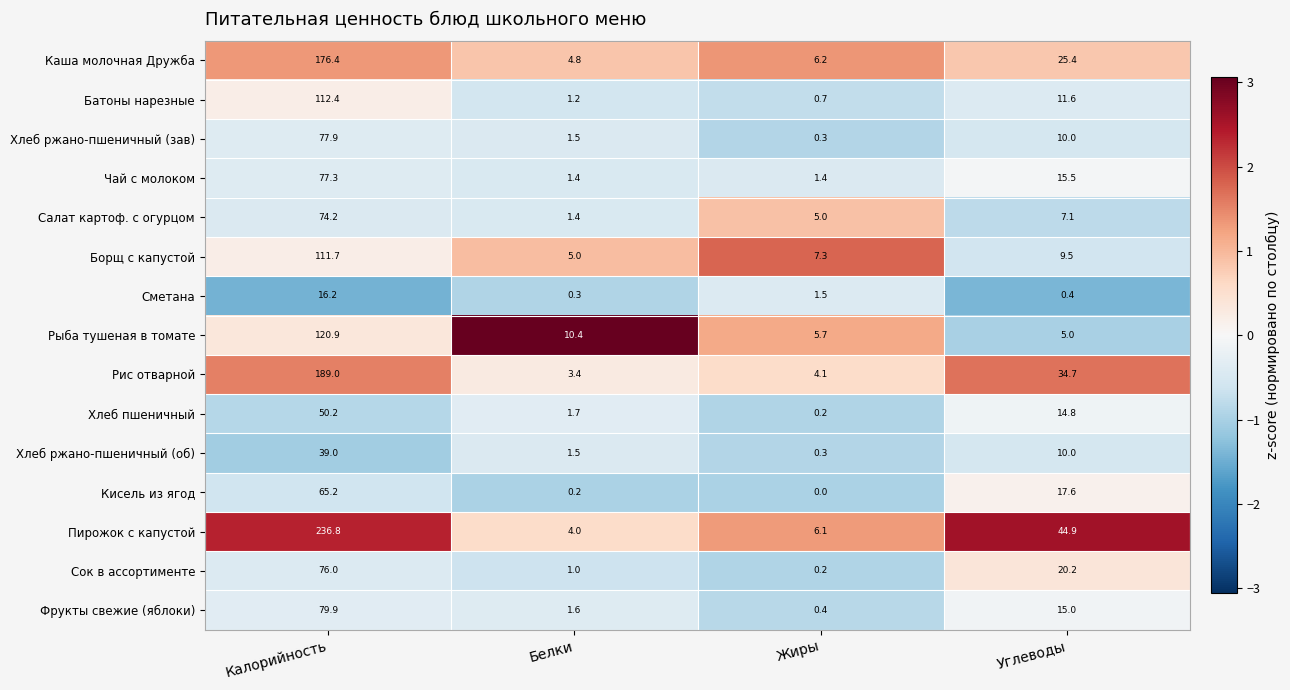

Where is Хлеб ржано-пшеничный (об) nearest to the value 19?

Углеводы